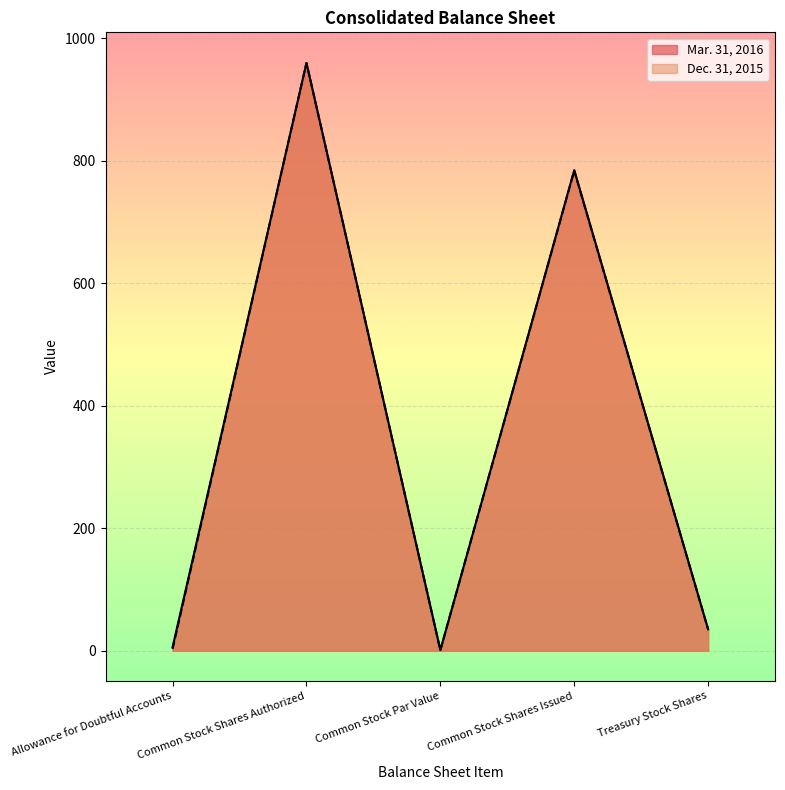

How many lines are shown in the chart?

2